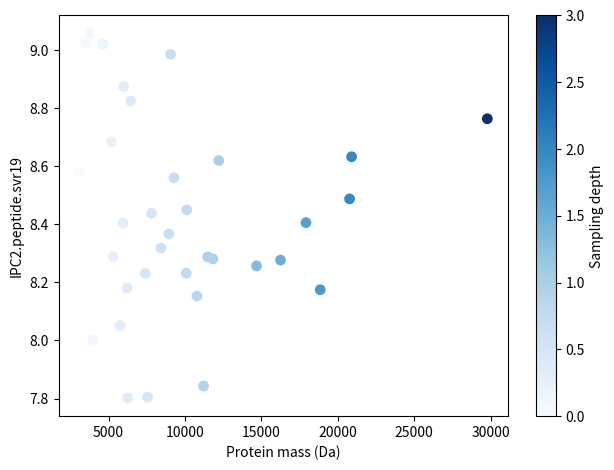

What is the range of X values (max minus min)?

26704.6